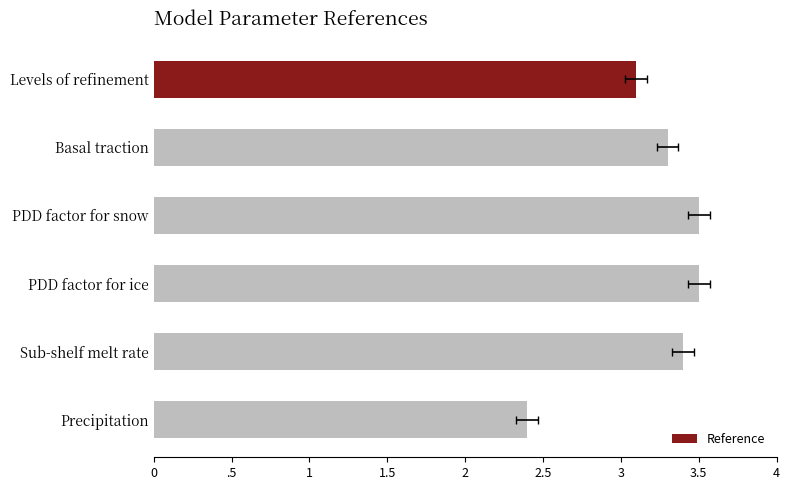

Reading left to right, transcribe all the data shown in this chart.

3.1	3.3	3.5	3.5	3.4	2.4